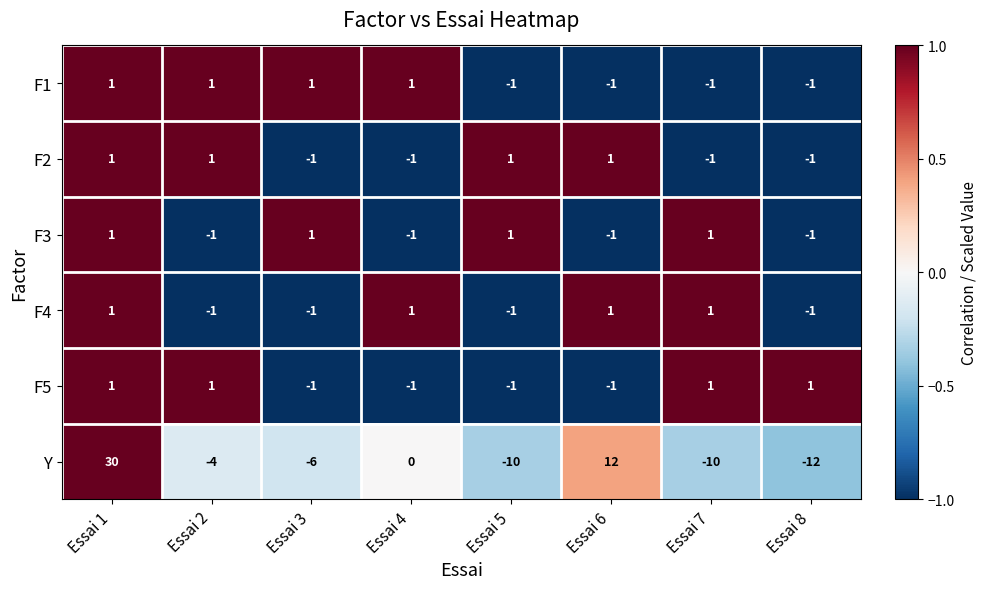

At which category is the sum across all series the highest?

Essai 1